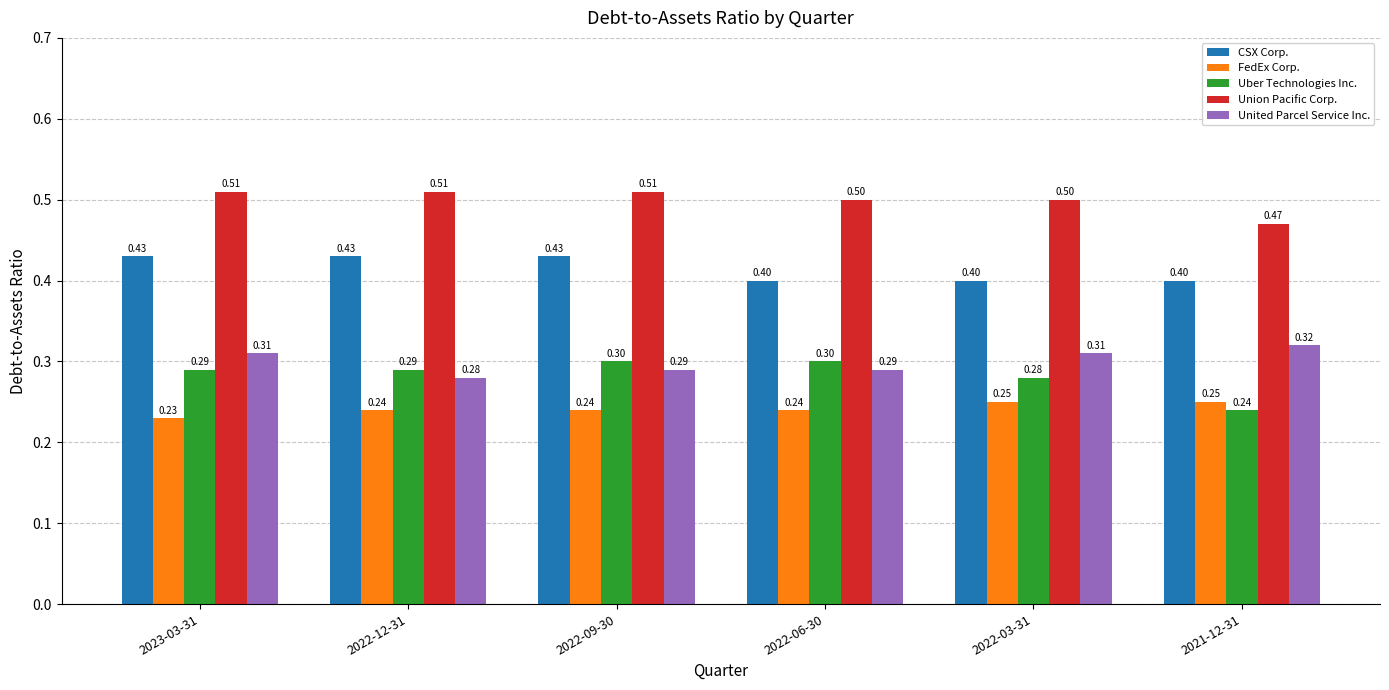

What position from the left is 2022-06-30?

4